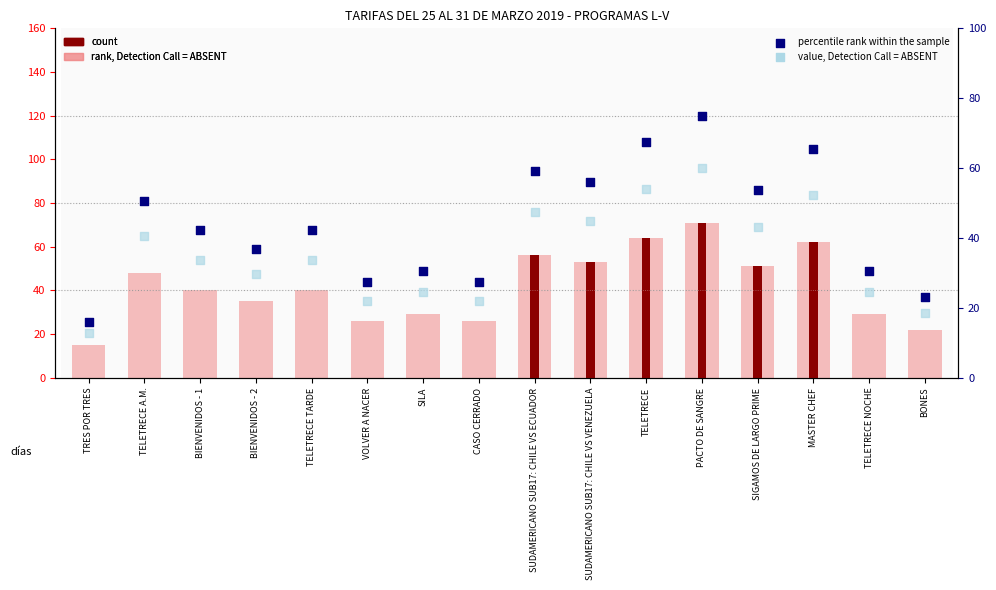

Between SIGAMOS DE LARGO PRIME and TELETRECE A.M., which is larger?

SIGAMOS DE LARGO PRIME